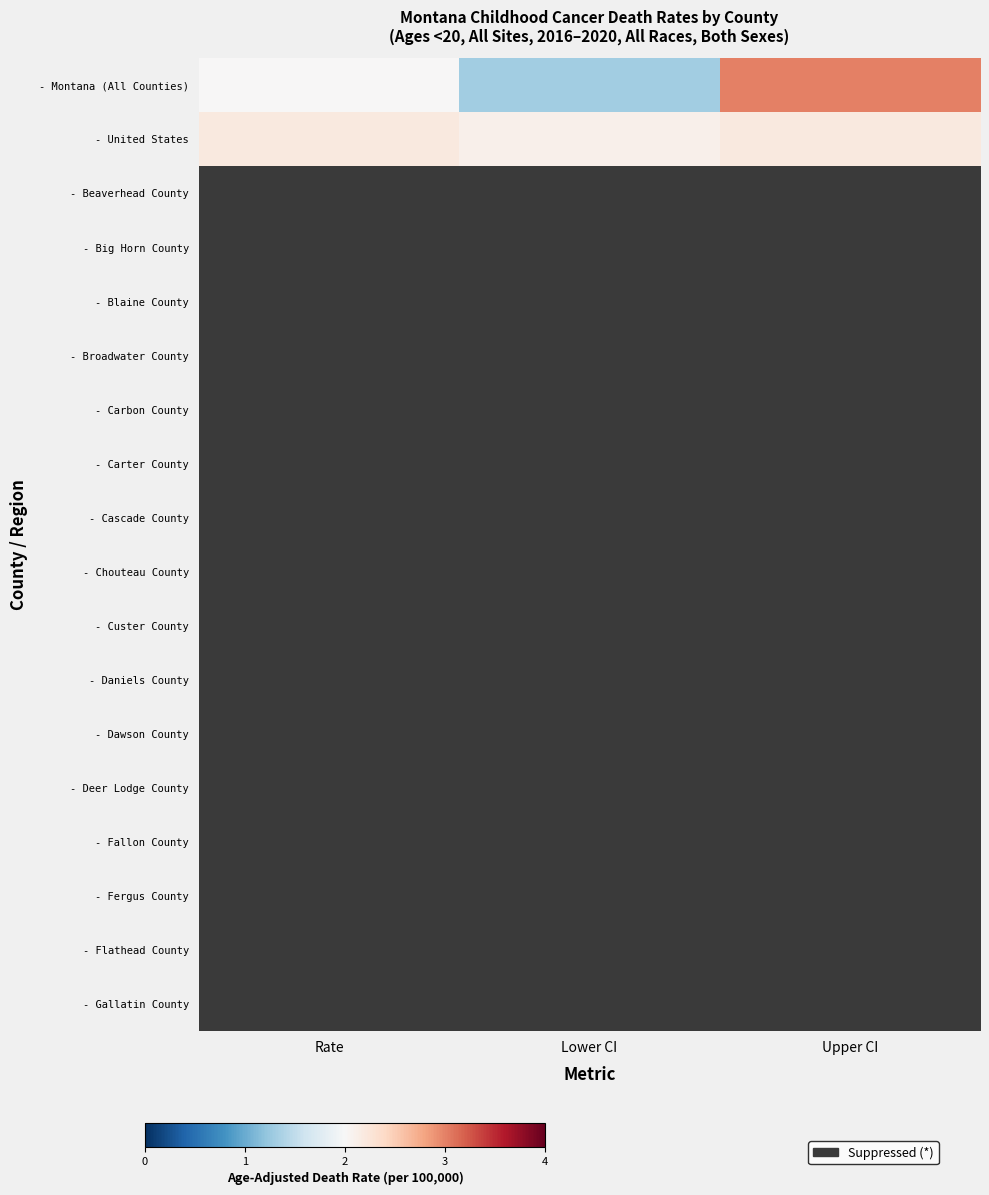

What is the spread (max minus min) of values at Lower CI?

0.8